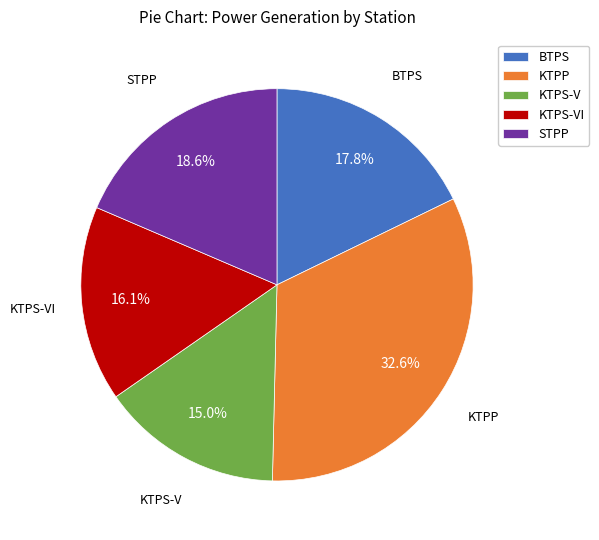

Count the number of slices in the pie.

5